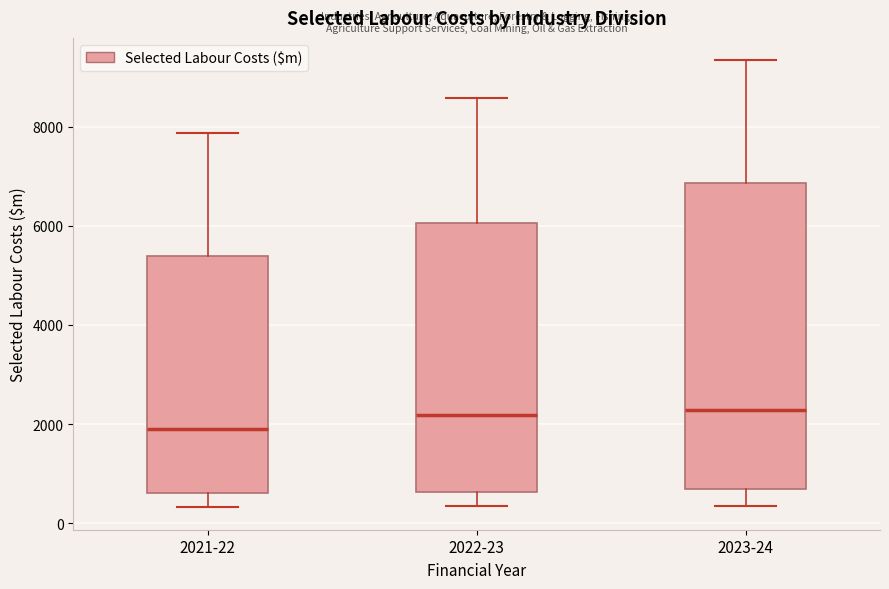

Comparing the boxes themselves (not the whiskers), which one is the tallest?

2023-24